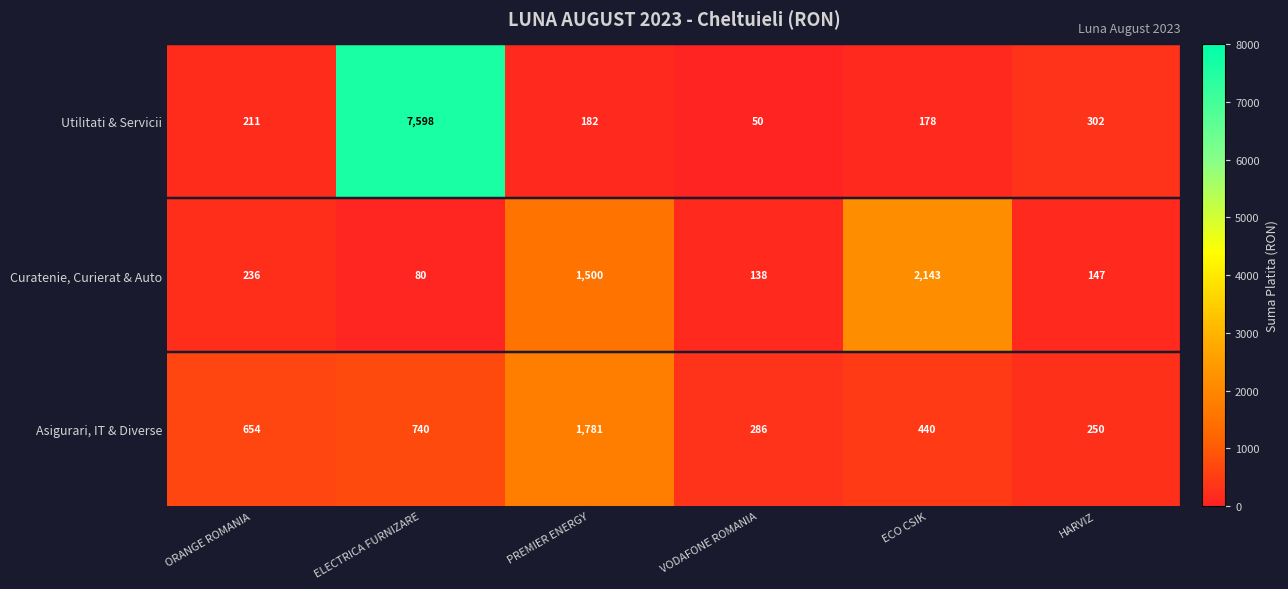

Rank the categories by Utilitati & Servicii value from lowest to highest.

VODAFONE ROMANIA, ECO CSIK, PREMIER ENERGY, ORANGE ROMANIA, HARVIZ, ELECTRICA FURNIZARE